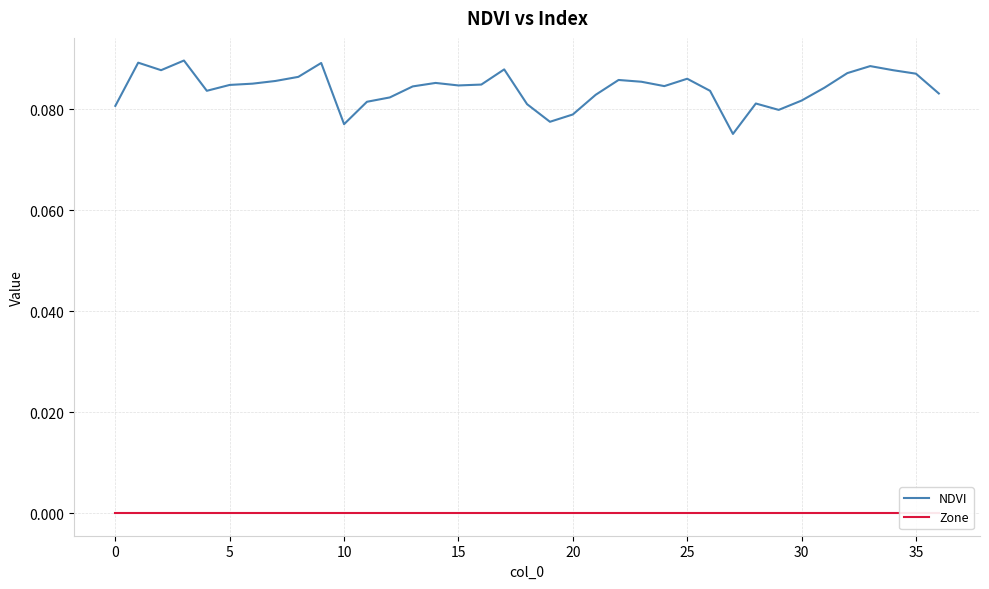

Is the value of NDVI at 14 greater than the value of Zone at 15?

Yes